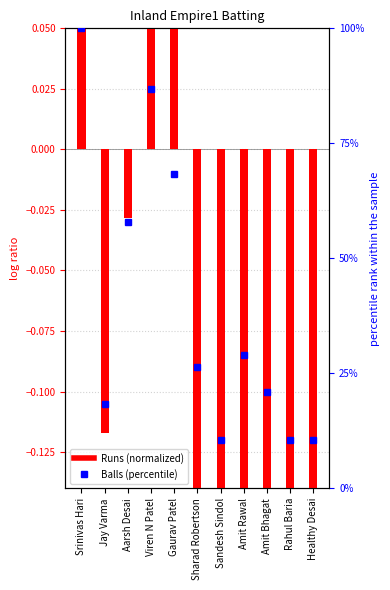

The value of Runs (normalized) at Amit Bhagat is -0.3. True or false?

False